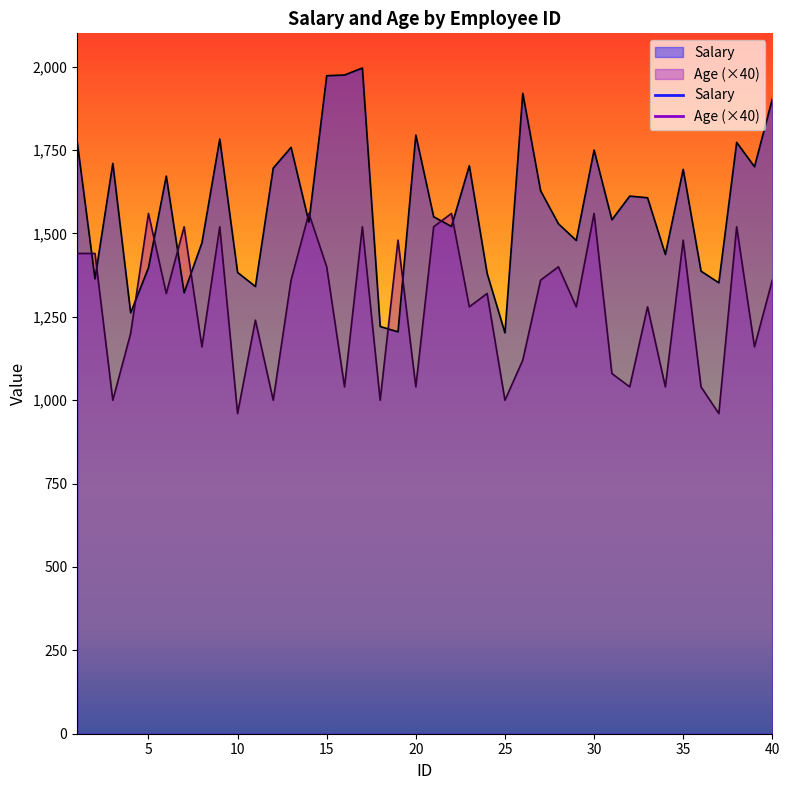

True or false: Age and Salary intersect in this chart.

True